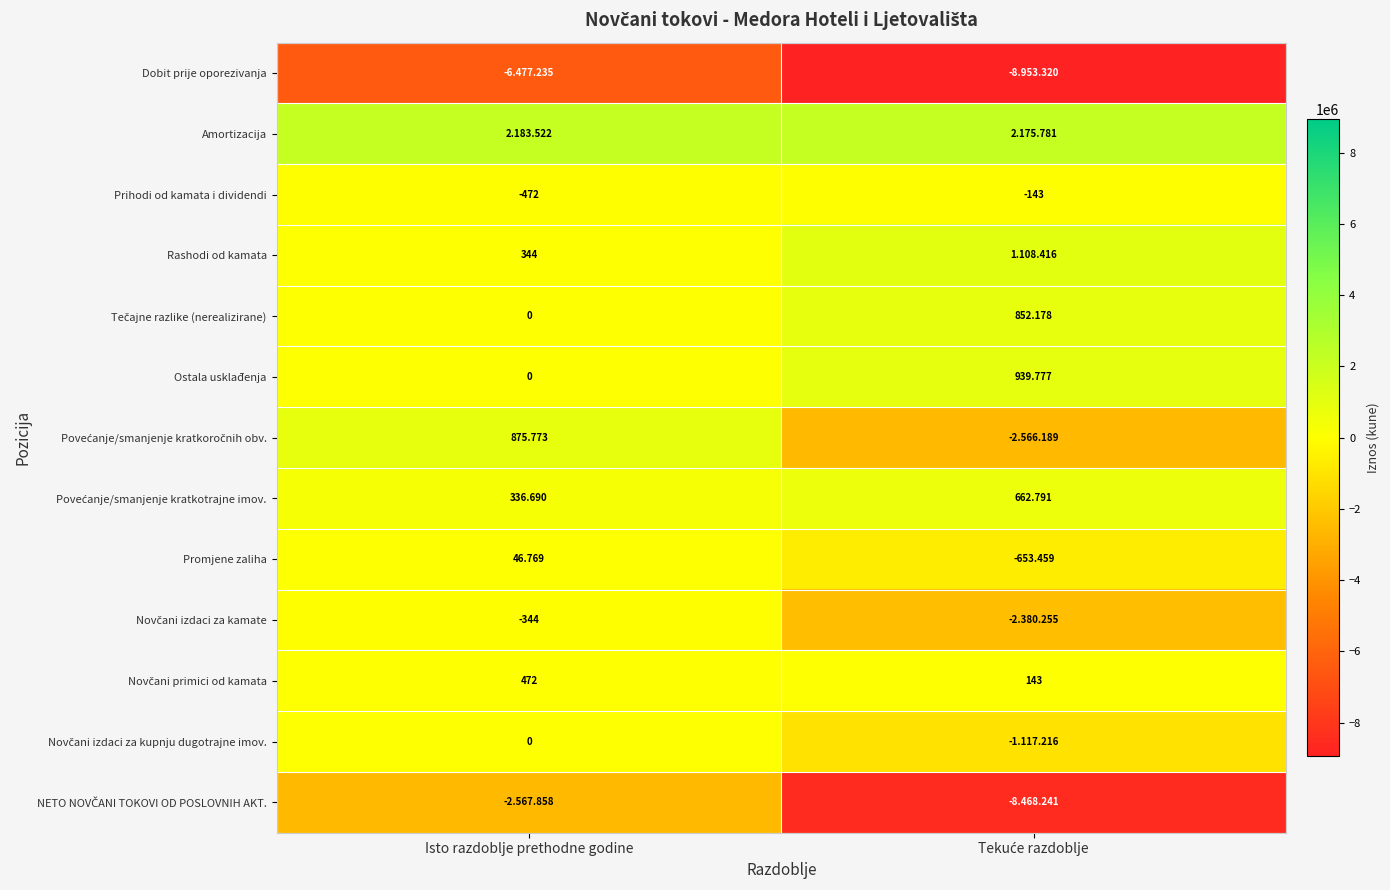

Where is Ostala usklađenja nearest to the value 469?

Isto razdoblje prethodne godine